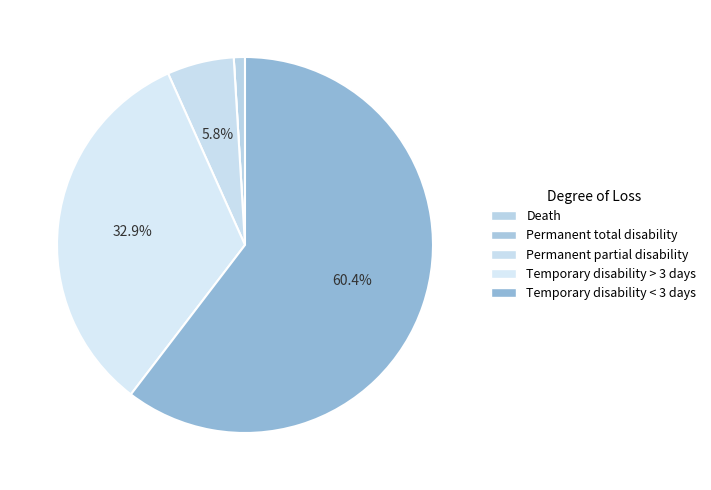

What portion of the pie excludes Temporary disability > 3 days?

67.1%